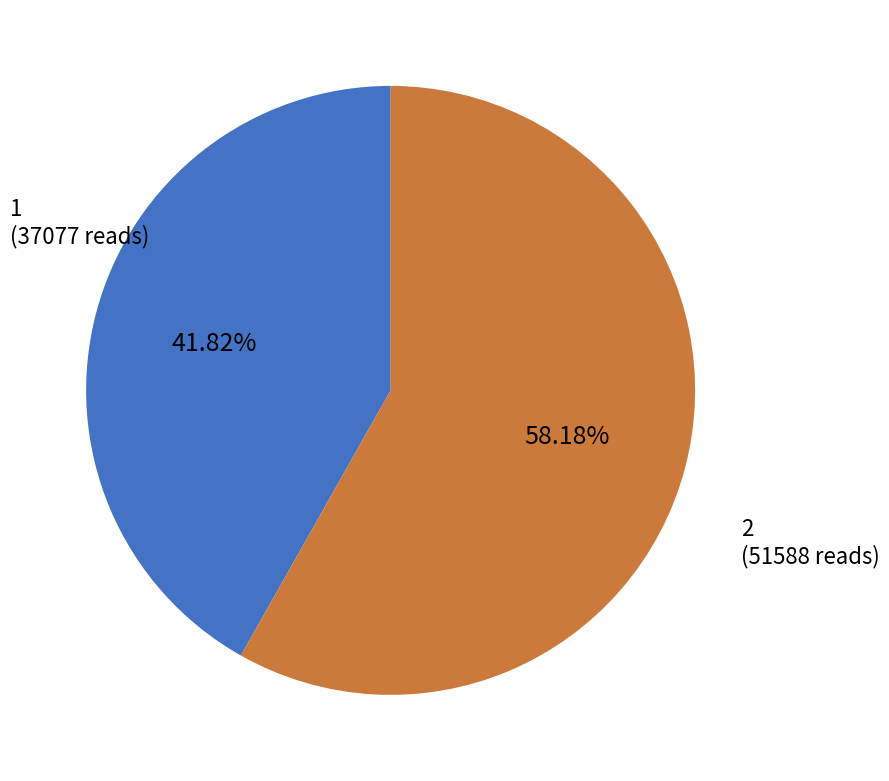

Is there any slice that represents more than half of the pie?

Yes